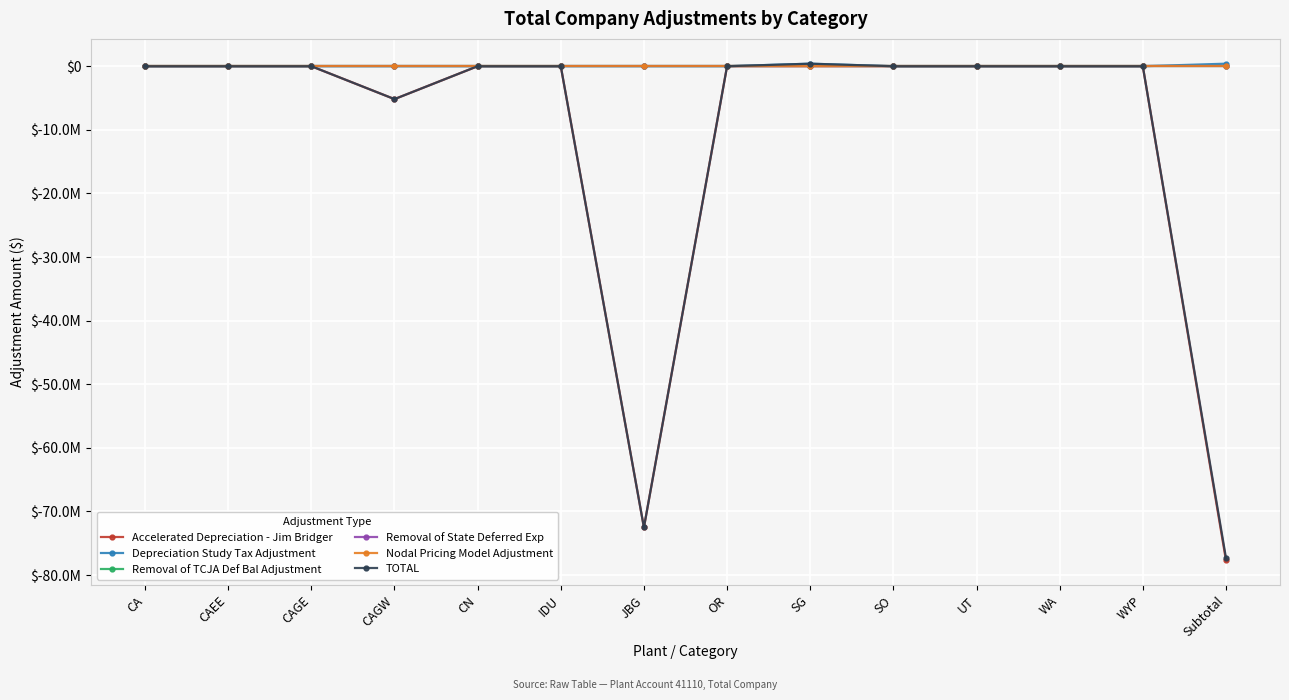

At OR, list the series in order from smallest to largest.

Accelerated Depreciation - Jim Bridger, Depreciation Study Tax Adjustment, Removal of TCJA Def Bal Adjustment, Removal of State Deferred Exp, Nodal Pricing Model Adjustment, TOTAL